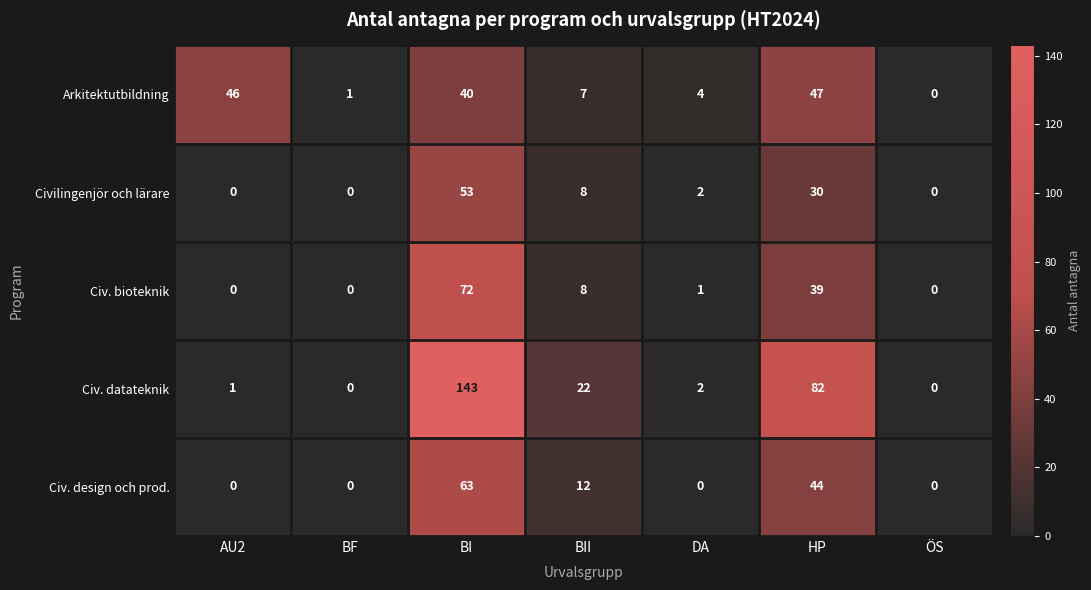

At how many categories does at least one series exceed 35?

3